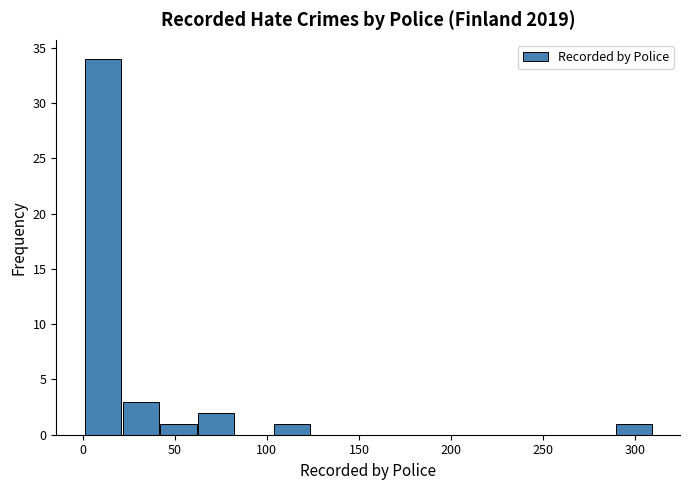

How tall is the bar that spans 105 to 125 on the x-axis? Neither the bar edges nor the heights are printed on the chart, so give them approximately, as read against the axes.

1